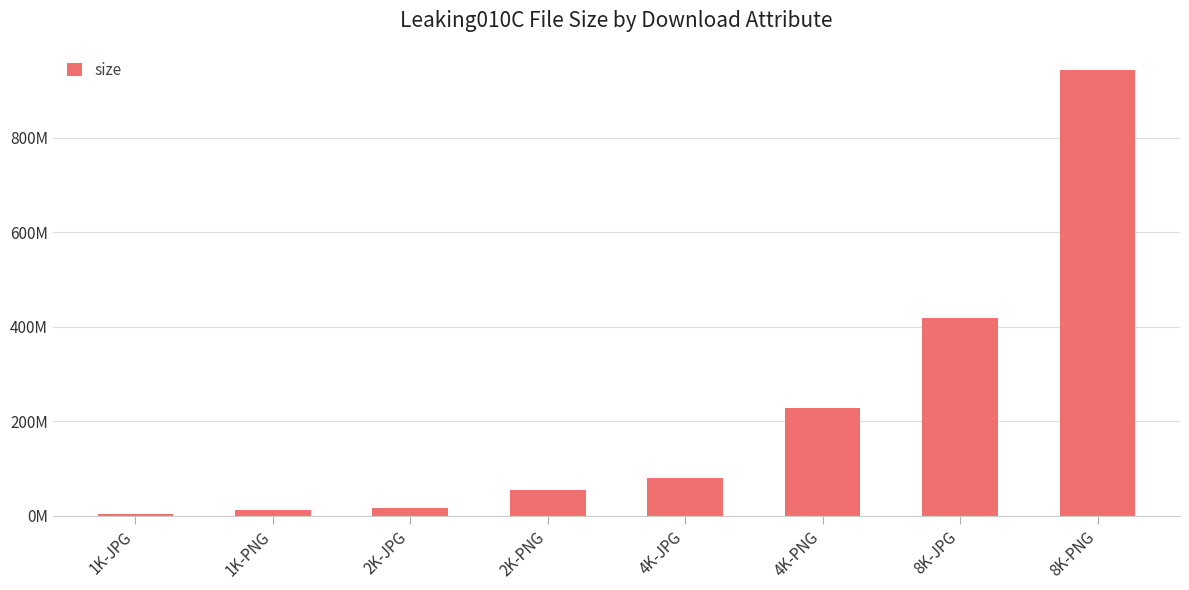

Reading left to right, extract all data points from this chart.

4006056	13309234	17316299	54366802	81218939	228678004	418599842	943071291